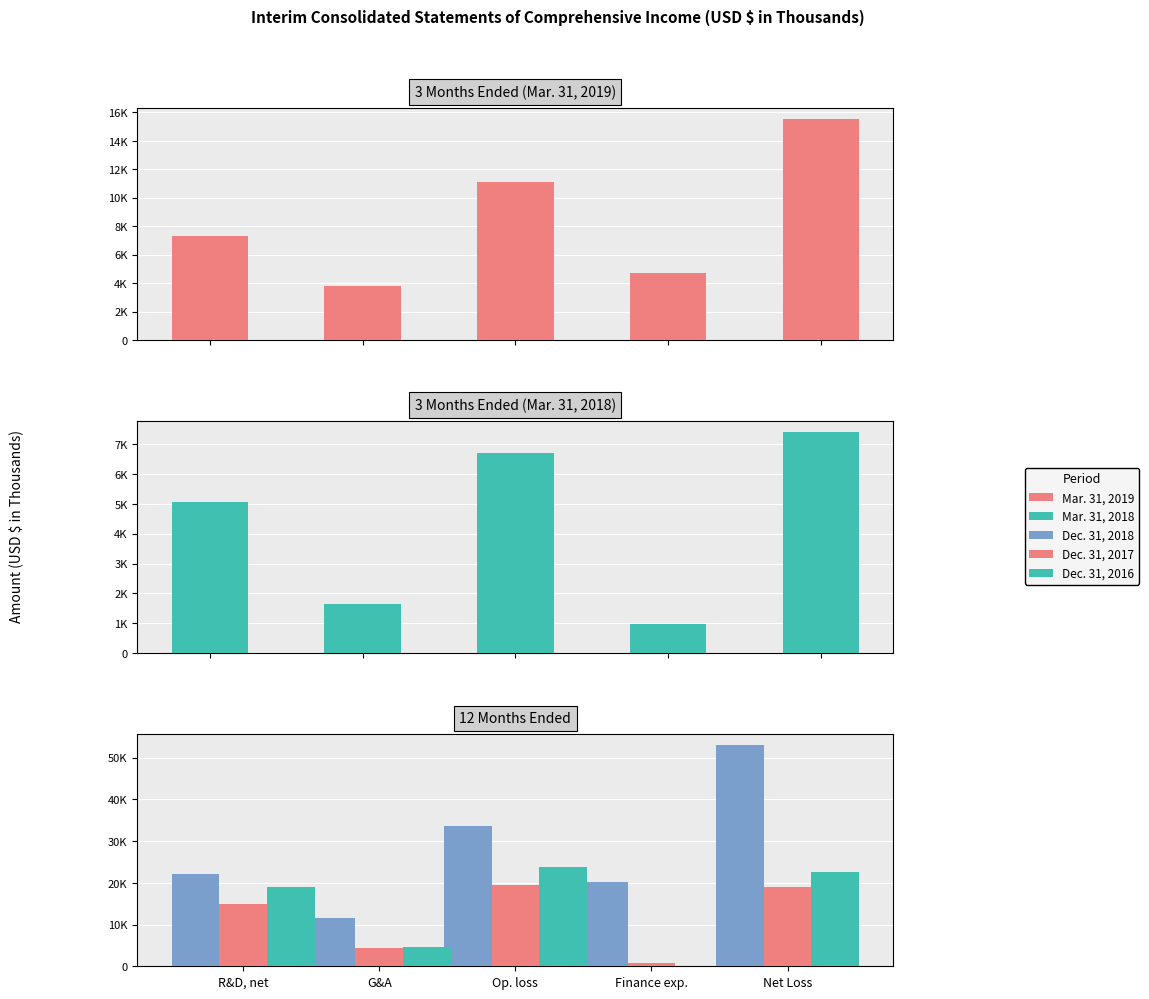

True or false: Dec. 31, 2018 has a value of 34062 at R&D, net.

False